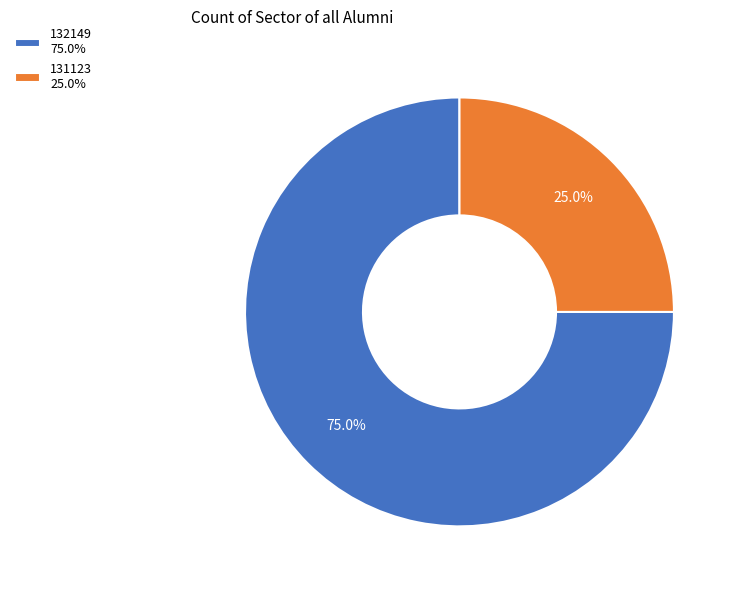

Count the number of slices in the pie.

2